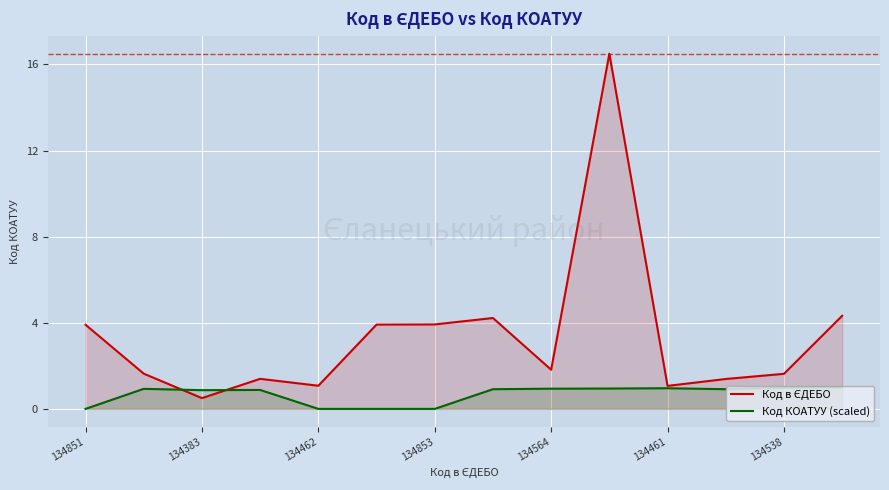

Rank the series by their maximum value, from lowest to highest.

Код КОАТУУ (scaled), Код в ЄДЕБО